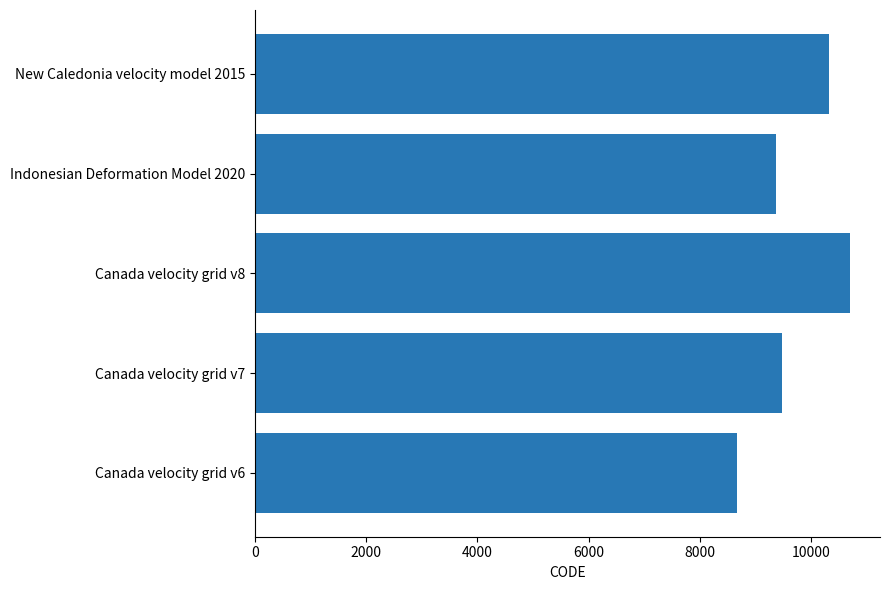

Which has a higher value, Canada velocity grid v8 or New Caledonia velocity model 2015?

Canada velocity grid v8